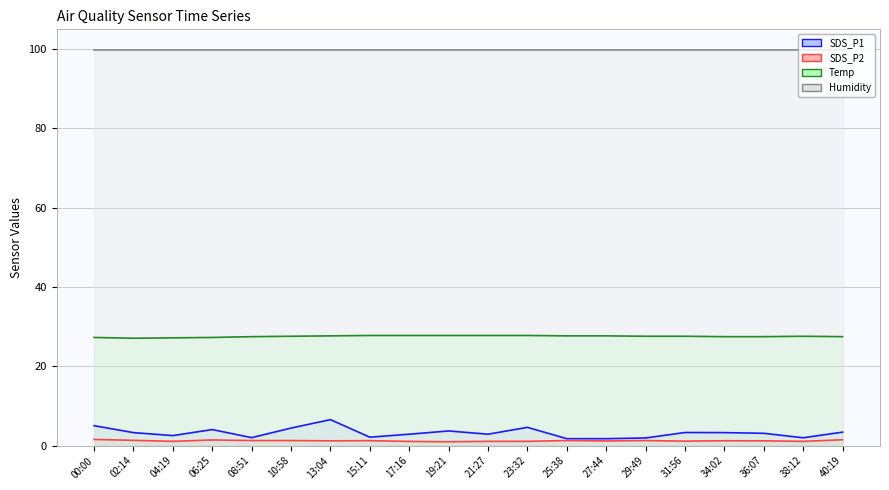

What position from the right is 31:56?

5